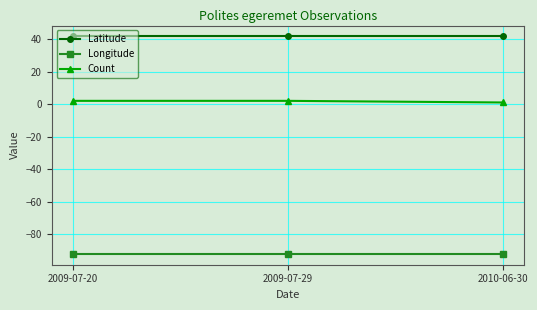

The value of Count at 2009-07-29 is 2.0. True or false?

True